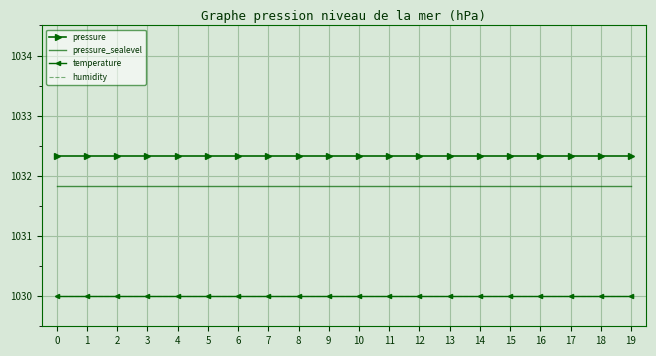

Is it true that pressure equals 1032.3 at 15?

True